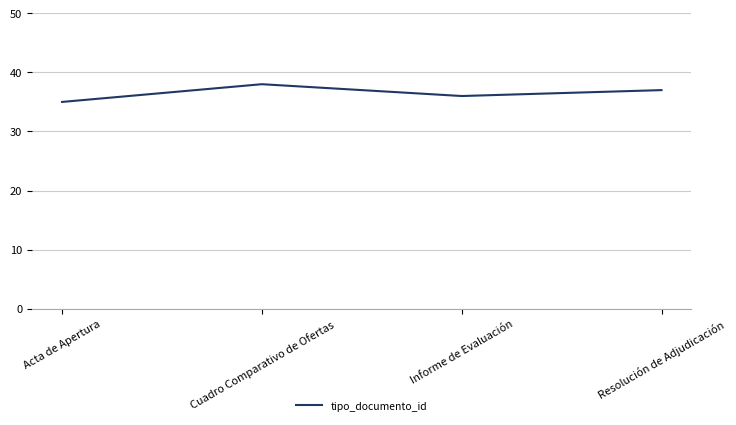

List the labels in order of value, smallest first.

Acta de Apertura, Informe de Evaluación, Resolución de Adjudicación, Cuadro Comparativo de Ofertas